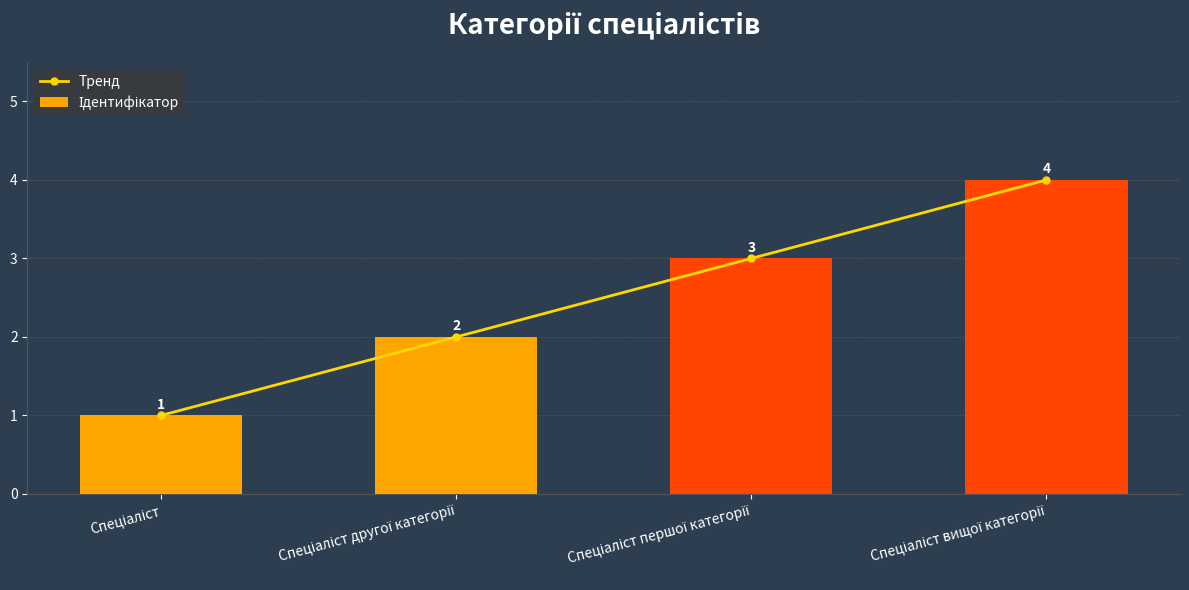

What is the label of the 1st bar from the right?

Спеціаліст вищої категорії